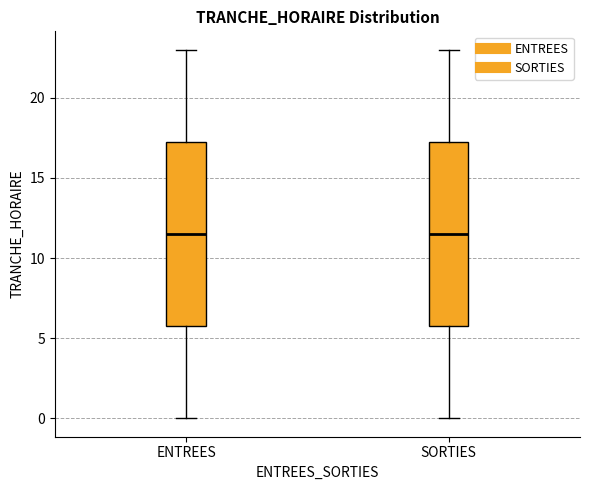

Where is the lower edge of the box for SORTIES on the y-axis? The values are not printed on the chart, so give them approximately, as read against the axis.

6.0